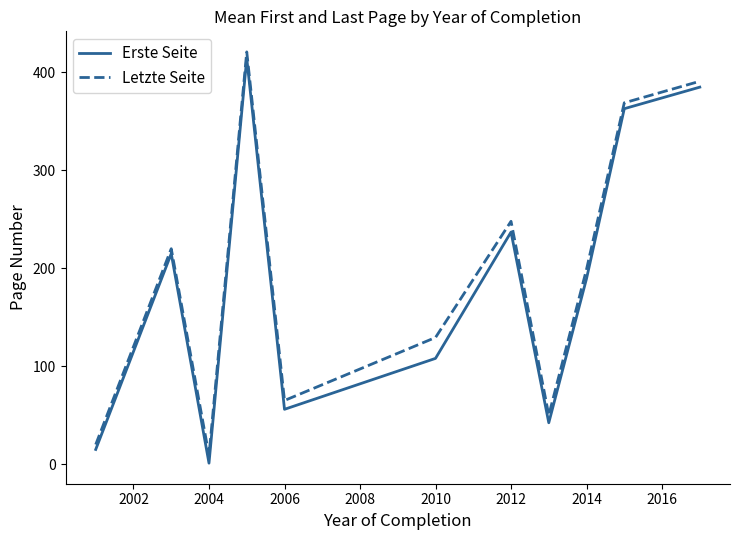

What is the greatest value displayed?

421.0